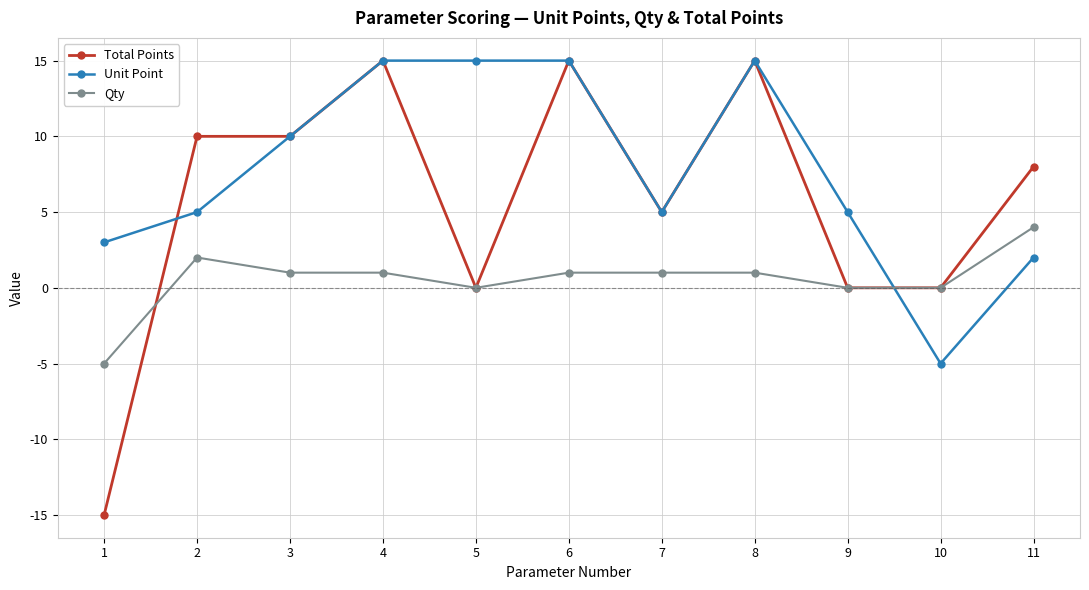

What is the total value across all series at 10?

-5